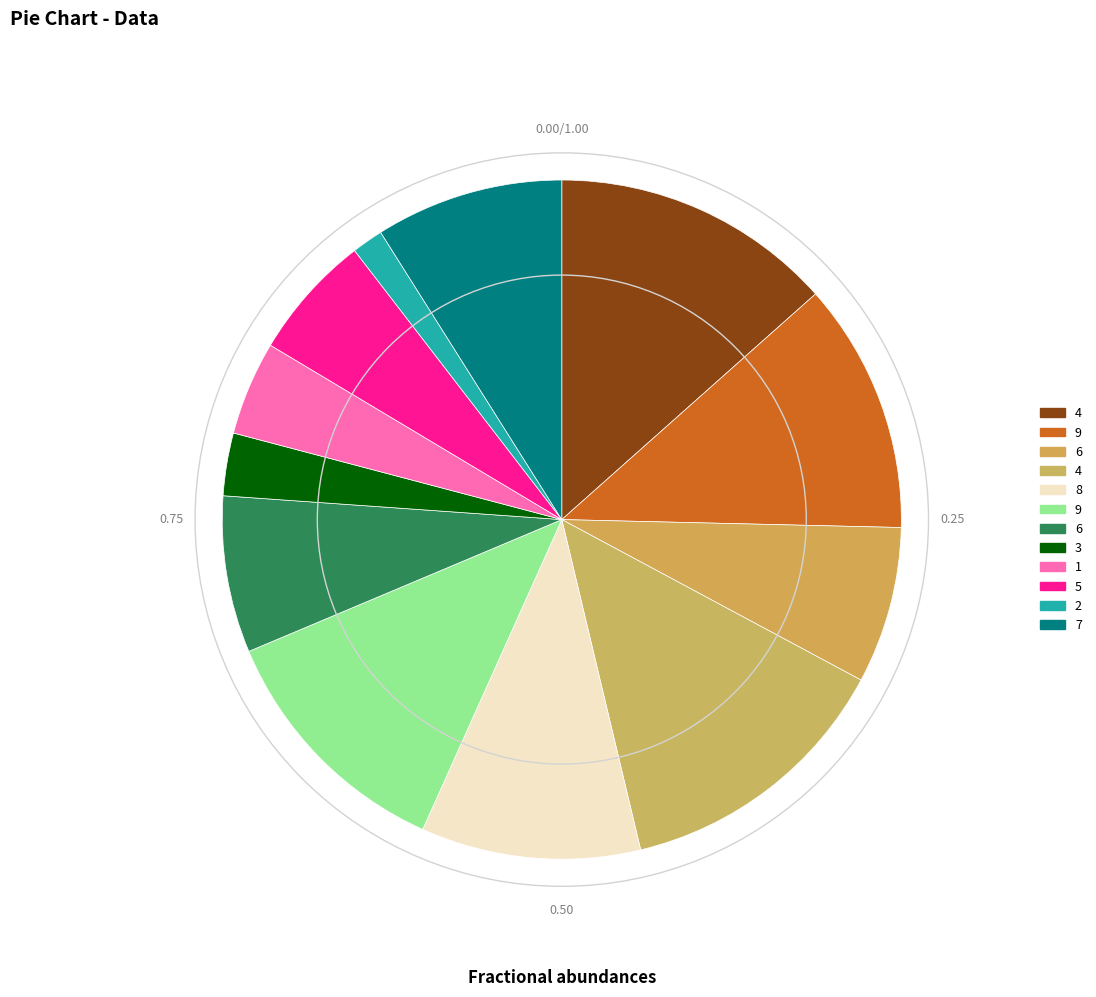

How many segments does this pie chart have?

12